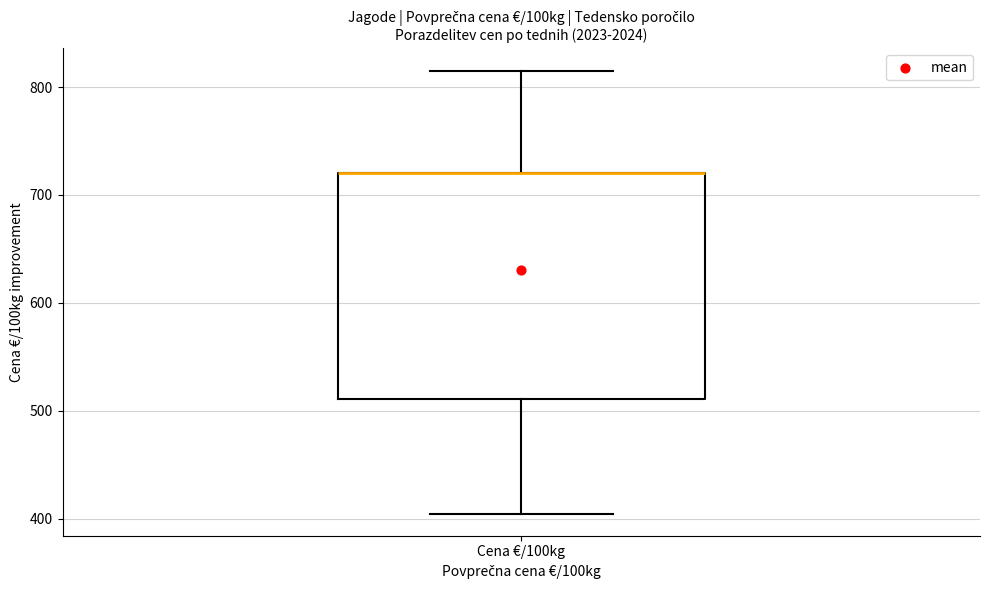

Where is the upper edge of the box for Cena €/100kg on the y-axis? The values are not printed on the chart, so give them approximately, as read against the axis.

720